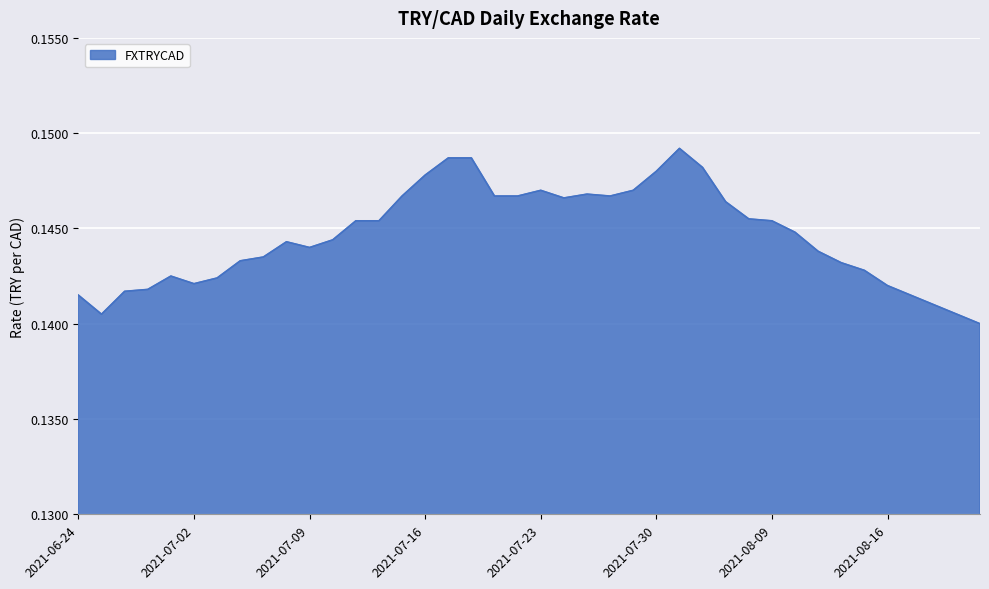

Does the chart display data point markers on the line(s)?

No